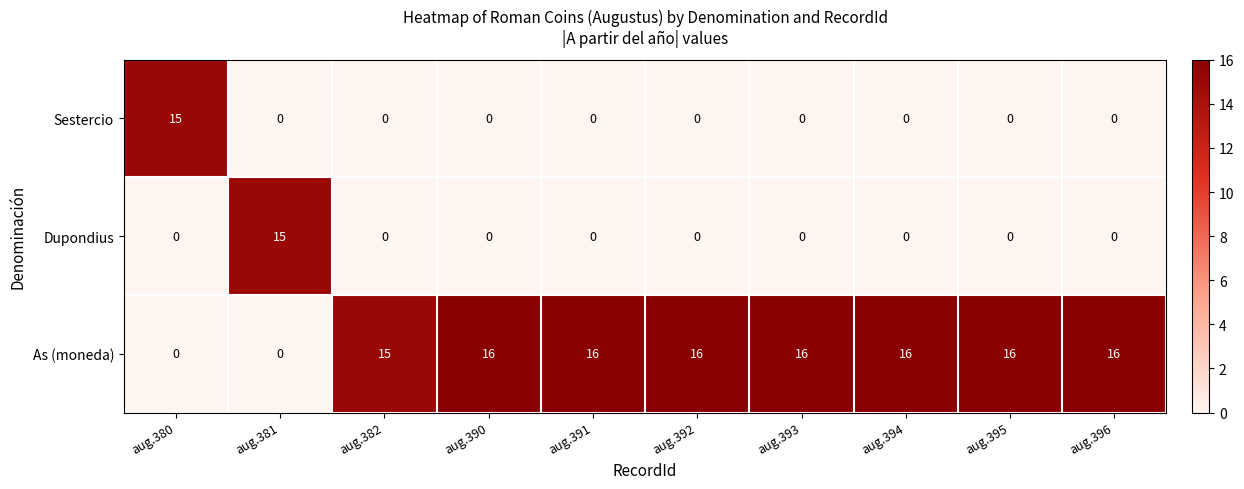

Which series has the largest total across all categories?

As (moneda)